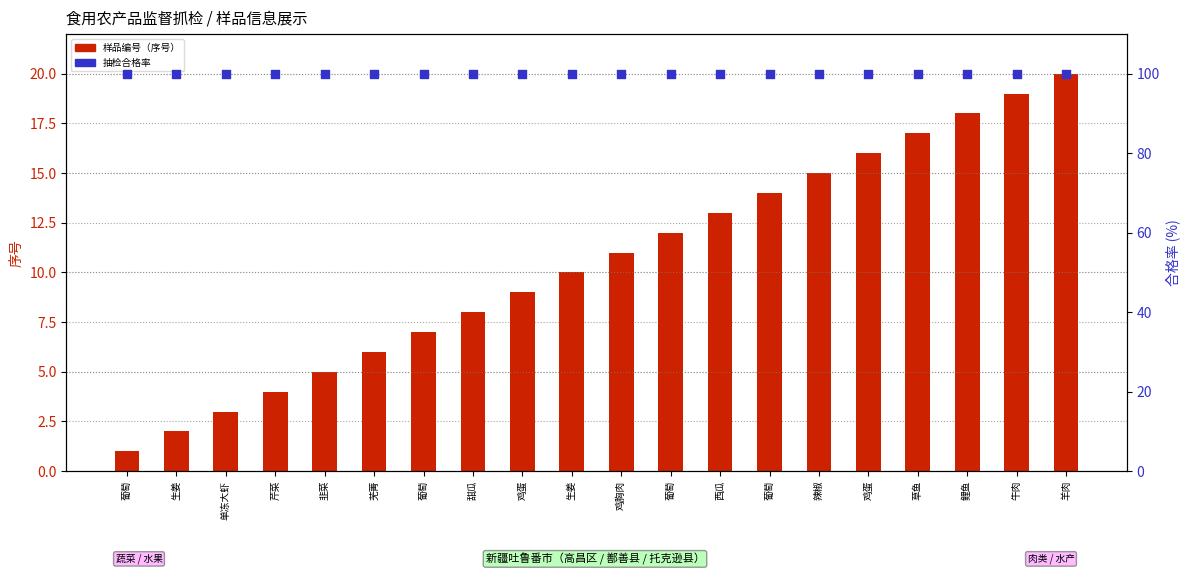

Which series contains the highest Y value?

合格率 (%)